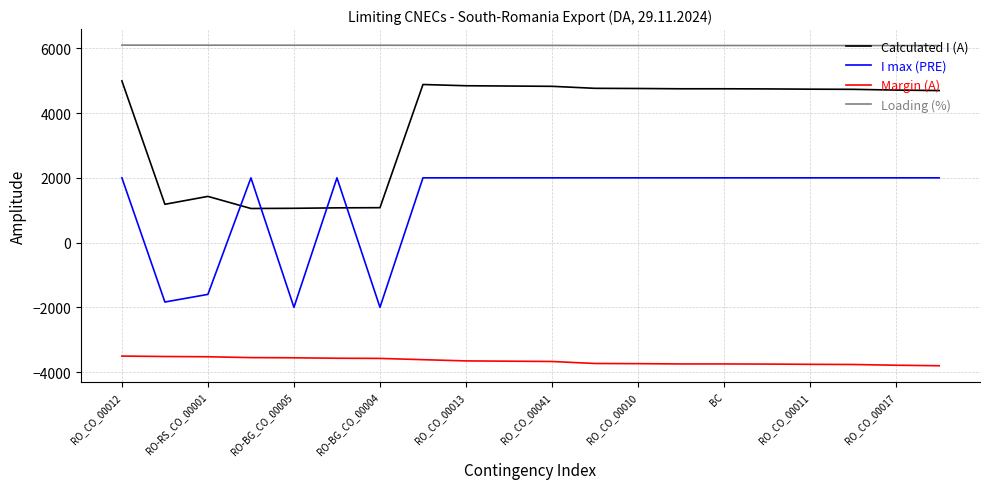

Which series has the largest total across all categories?

Loading (%)